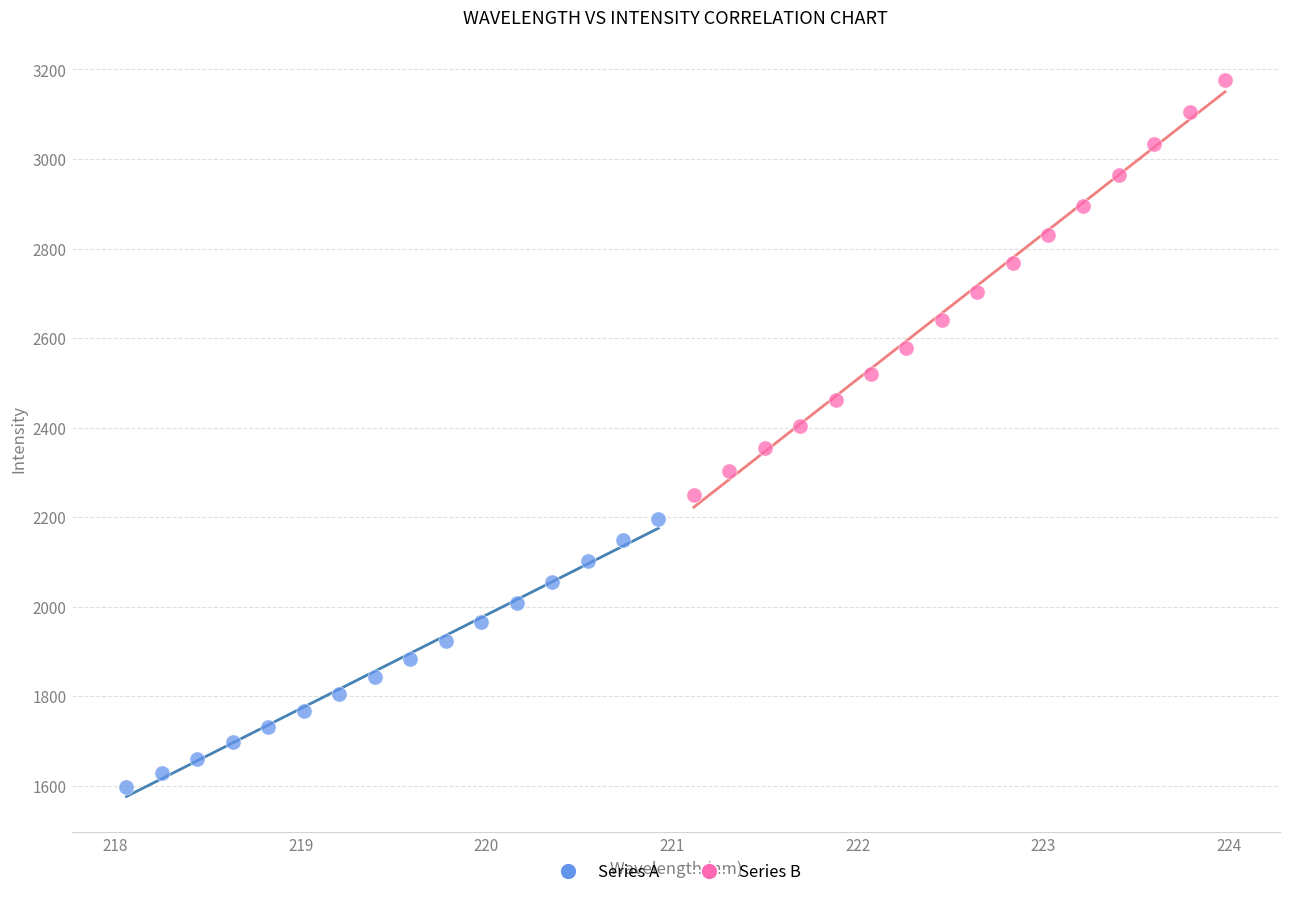

Which series contains the lowest Y value?

Series A